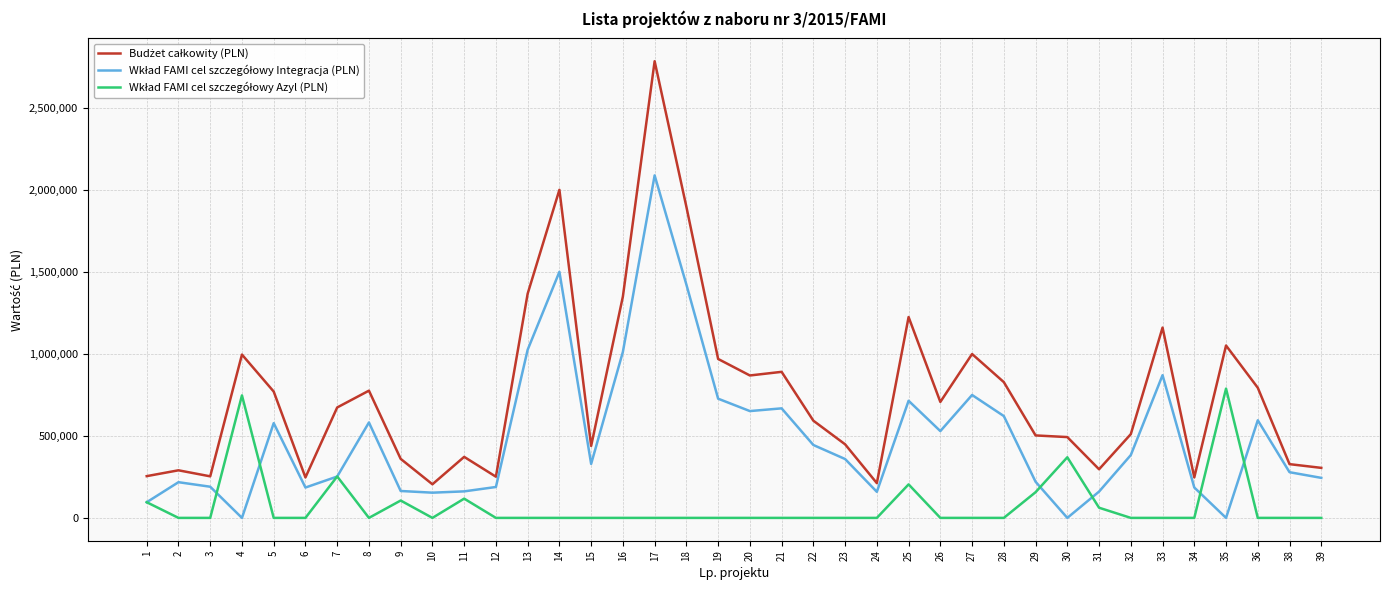

At which category is the sum across all series the highest?

17